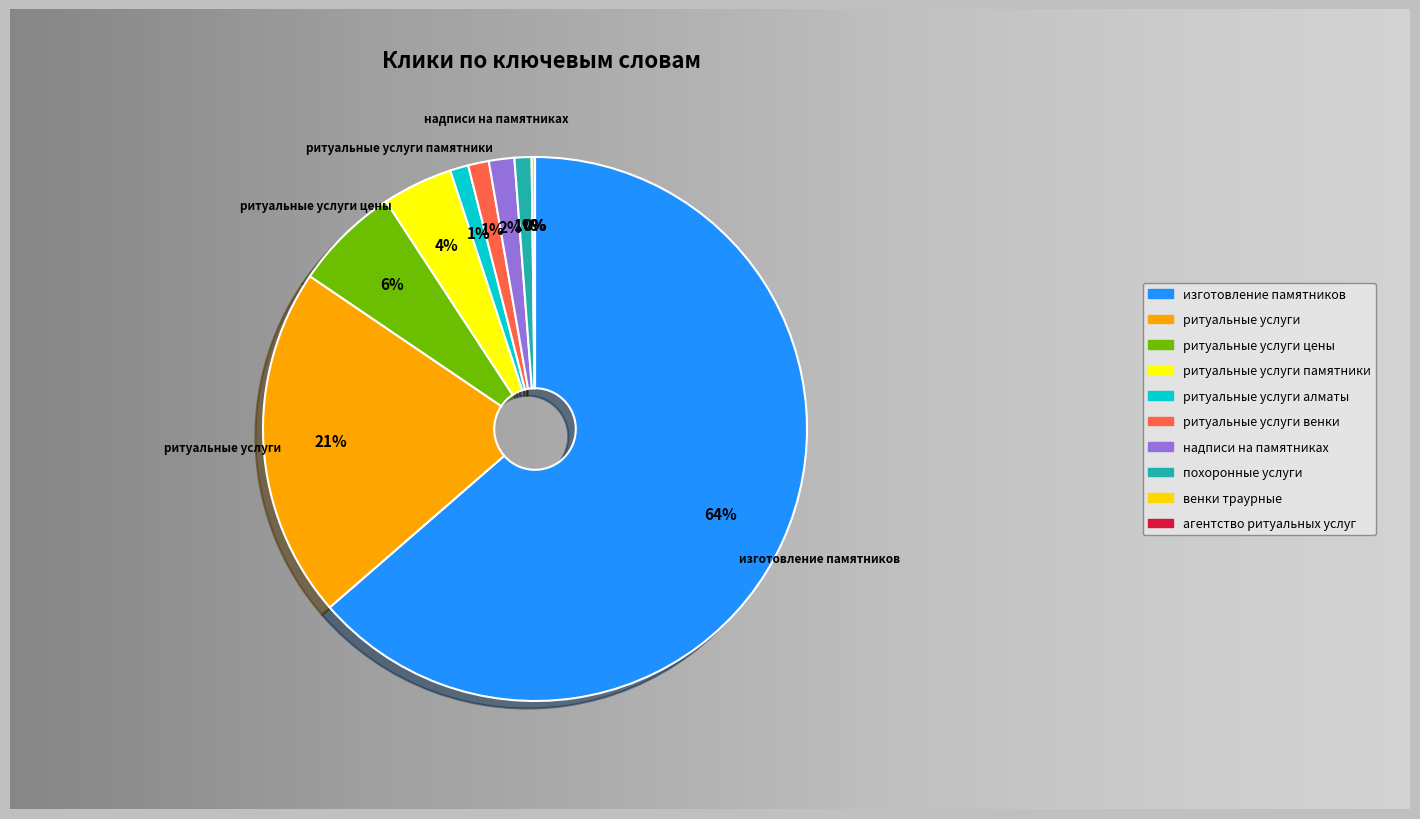

What is the change in value from ритуальные услуги алматы to похоронные услуги?

-0.2